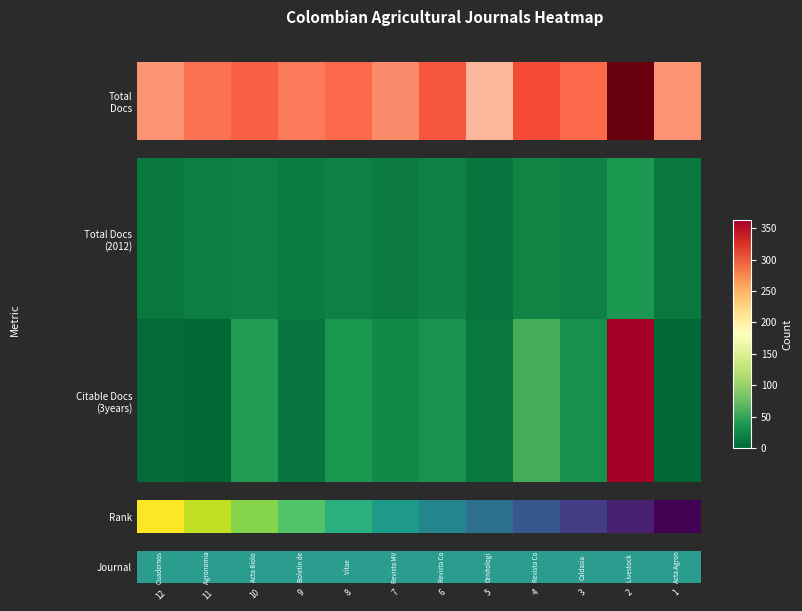

How many data points does each series have?

12